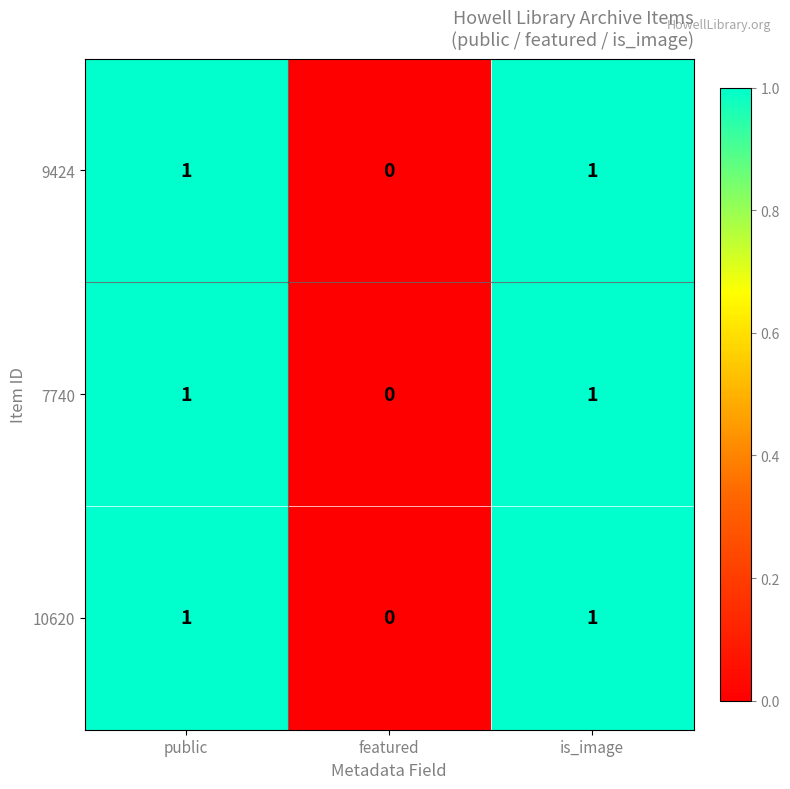

True or false: 7740 has a value of 0 at is_image.

False